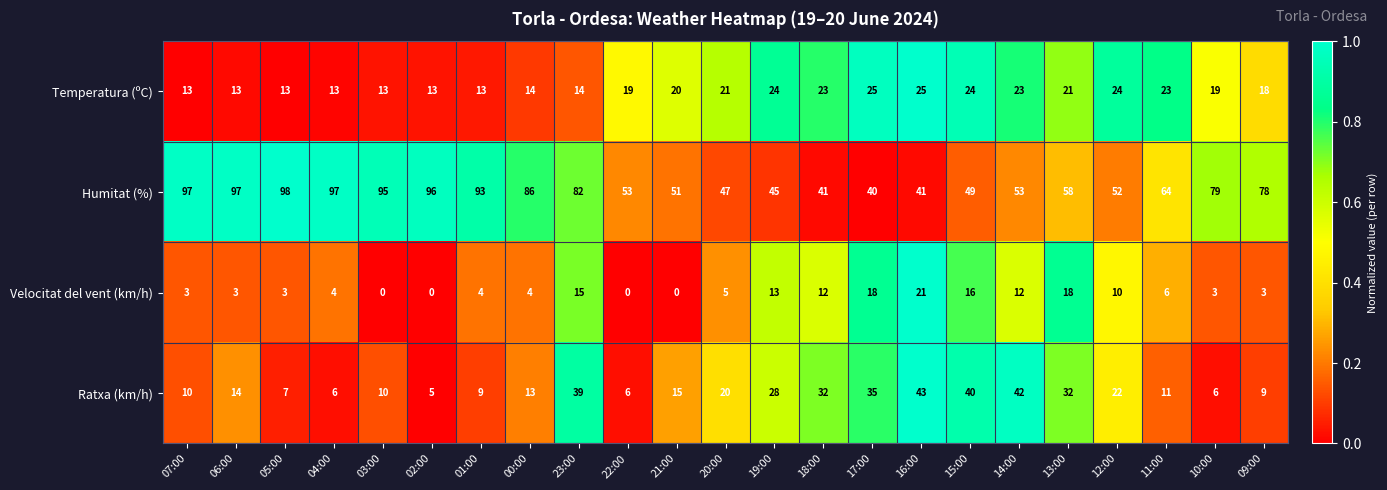

What value does the Humitat (%) series have at 06:00, to the nearest 10?

100